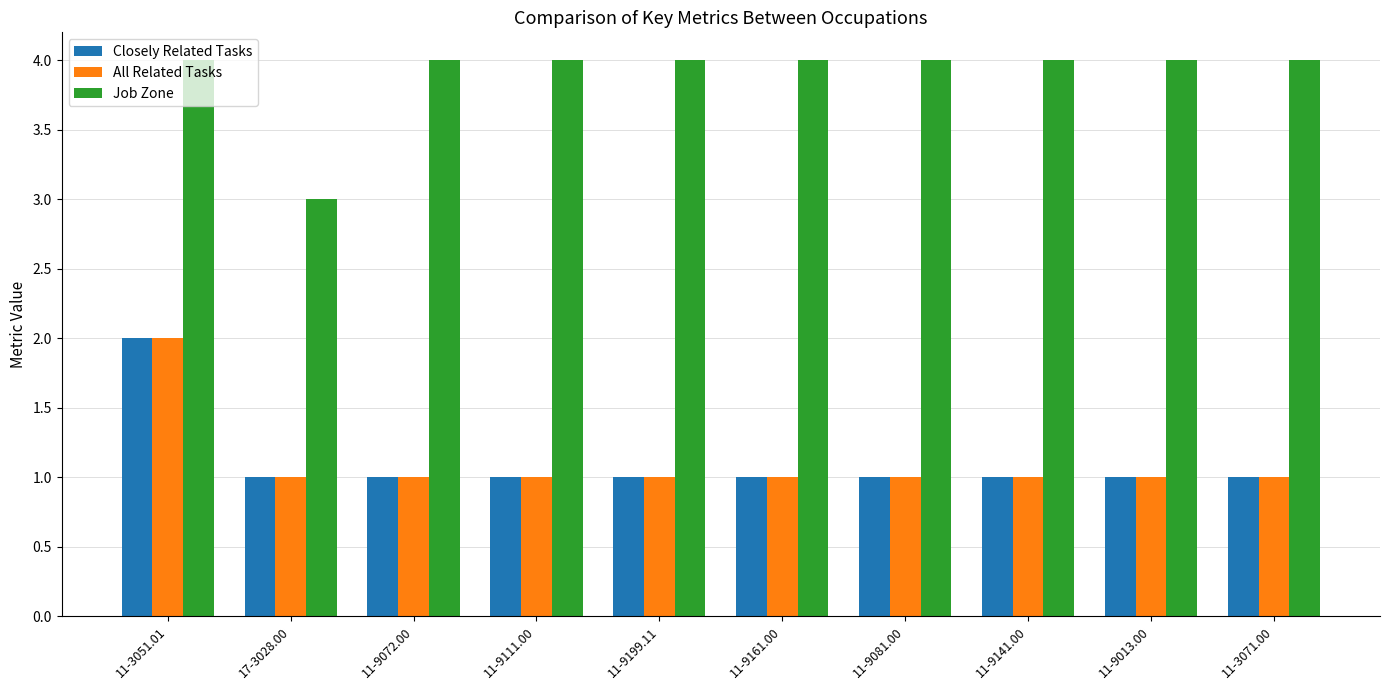

What is the sum of all Closely Related Tasks values?

11